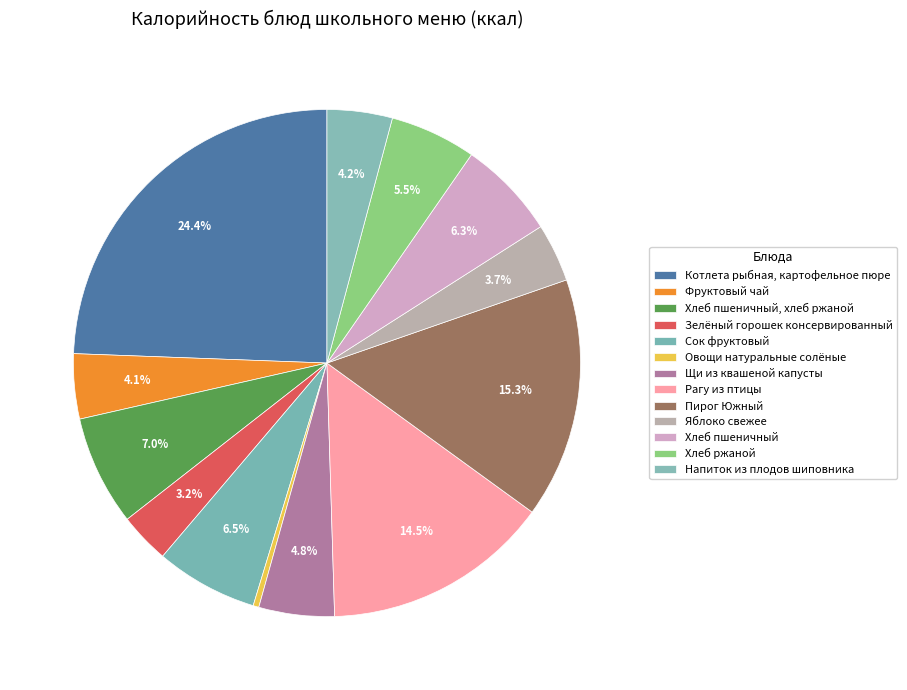

True or false: Фруктовый чай accounts for 1% of the total.

False